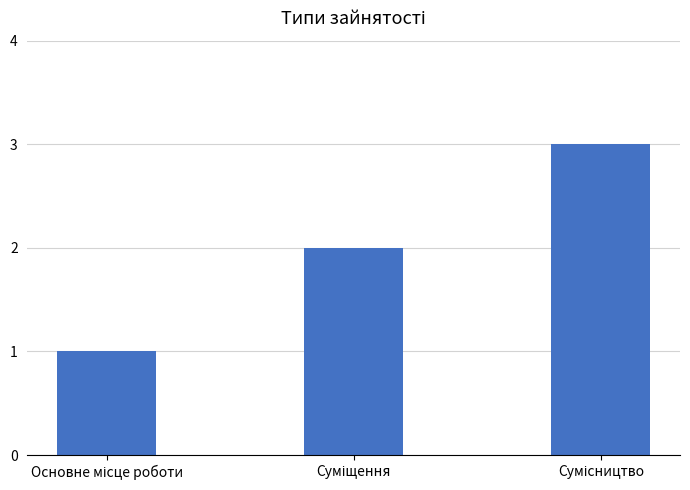

What is the greatest value displayed?

3